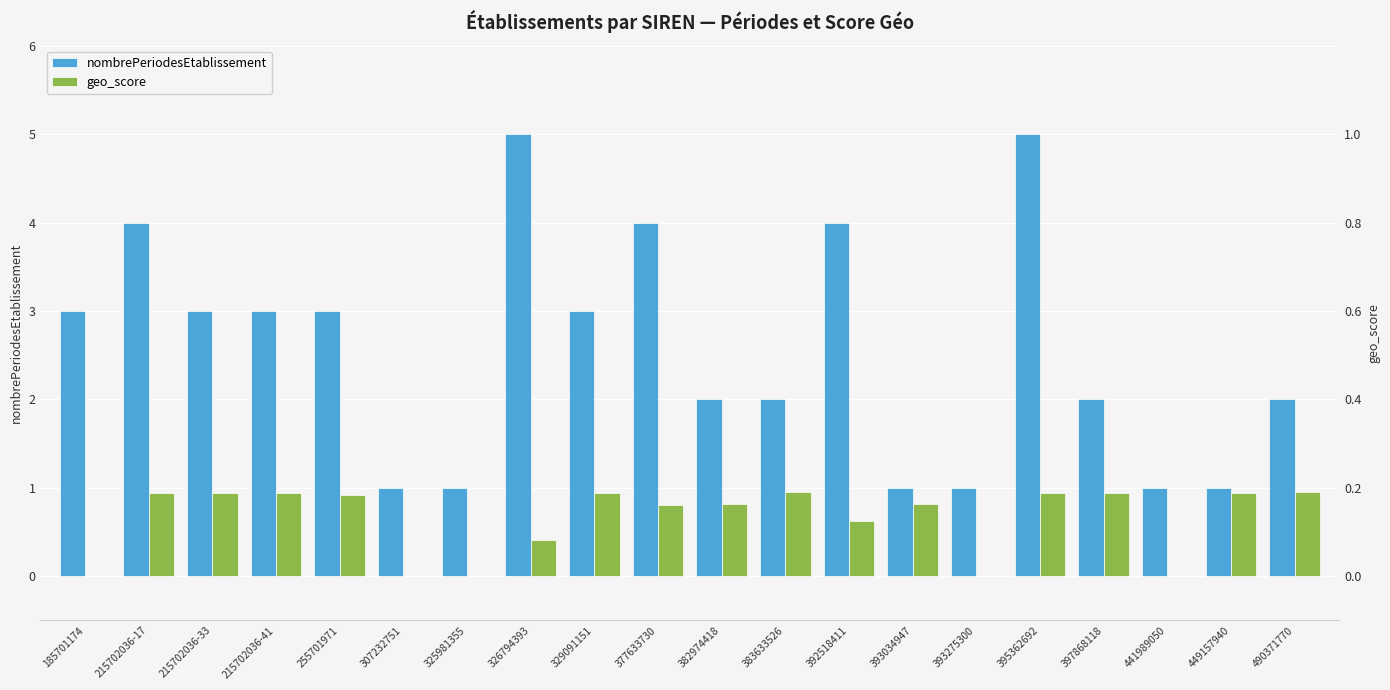

The value of geo_score at 397868118 is 0.9. True or false?

True